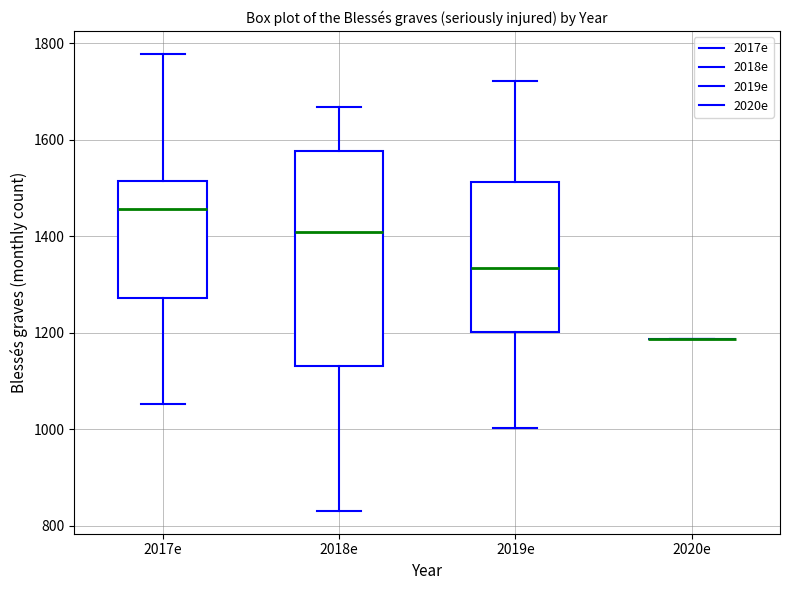

Reading left to right, transcribe this box plot: for each box, give where its median line is, the range the box spans, and where its two whiskers end, as read against the y-axis. The values are not printed on the chart, so give them approximately, as read against the axis.

2017e: median 1460, box 1280 to 1520, whiskers 1060 to 1780
2018e: median 1400, box 1140 to 1580, whiskers 840 to 1660
2019e: median 1340, box 1200 to 1520, whiskers 1000 to 1720
2020e: box collapsed to a line at 1180, whiskers 1180 to 1180